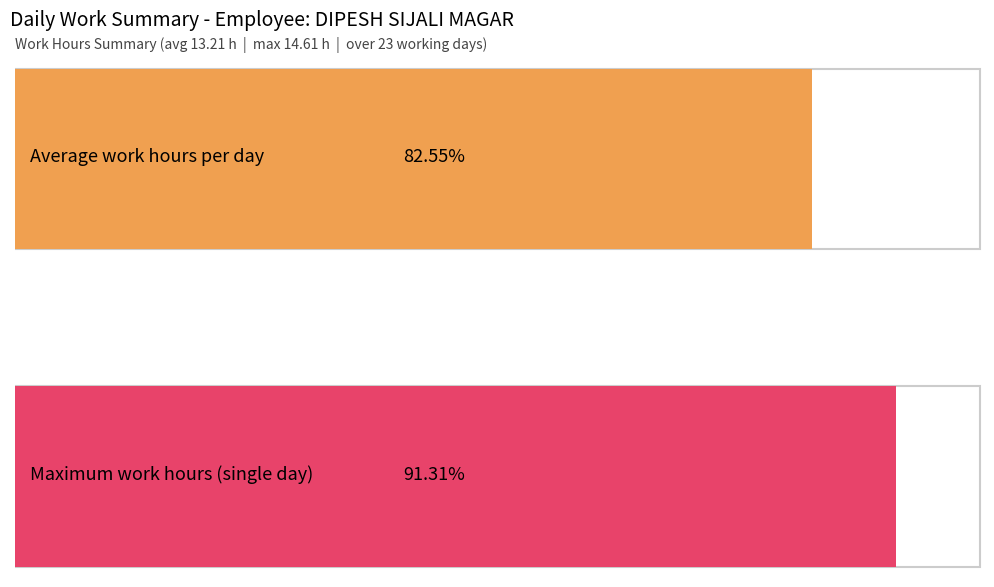

Which series has the largest total across all categories?

Work Hours